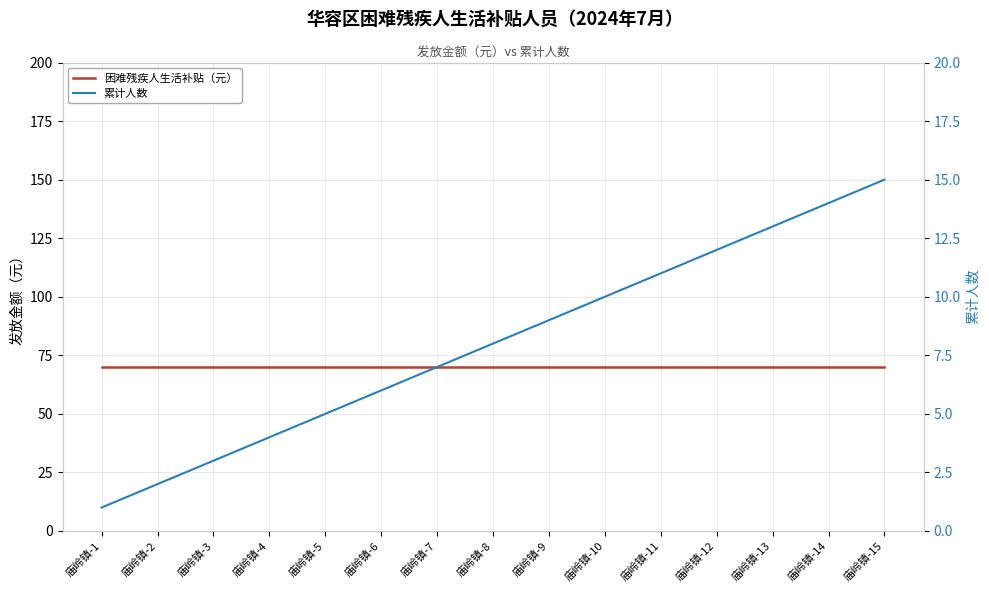

What is the value of the 困难残疾人生活补贴（元） point at the 6th from the left?

70